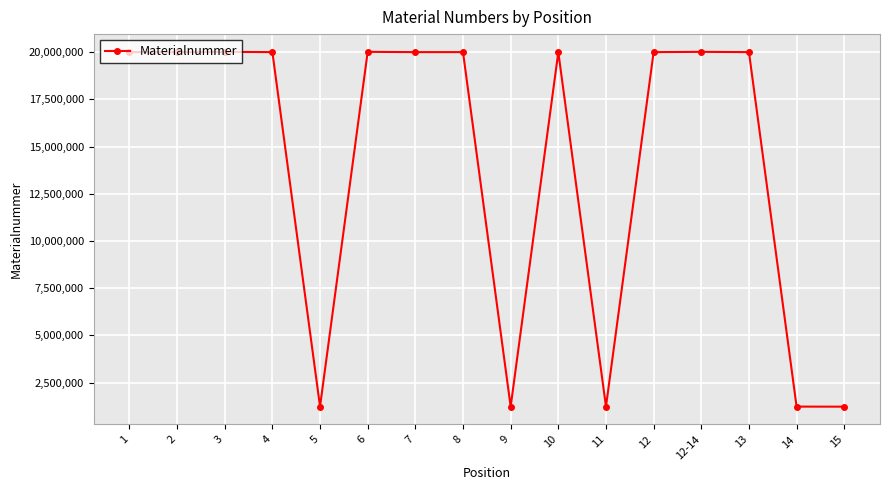

What is the maximum value shown in the chart?

20017103